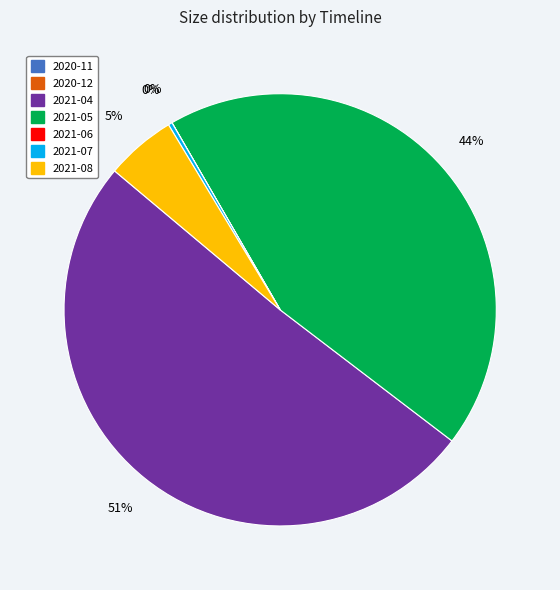

The 2021-05 slice represents 56% of the pie. True or false?

False